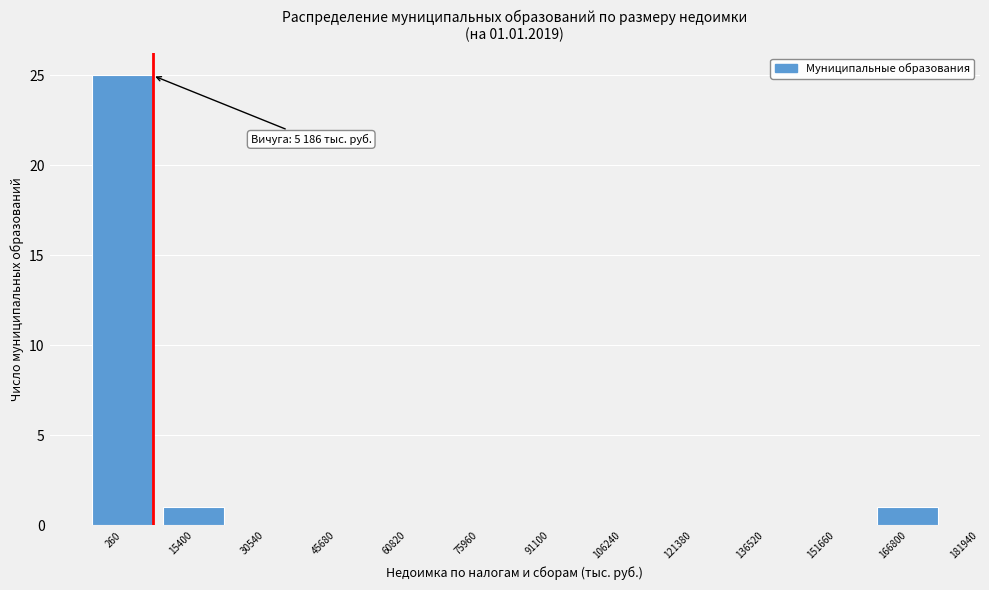

Reading right to left, list all the values displayed in this chart.

166800=1	151660=0	136520=0	121380=0	106240=0	91100=0	75960=0	60820=0	45680=0	30540=0	15400=1	260=25